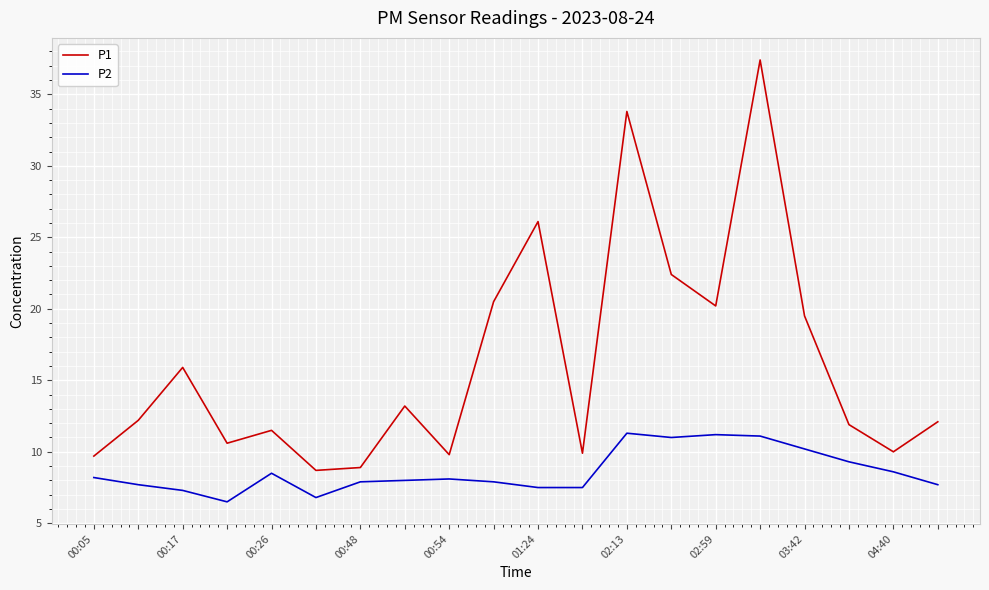

Which series has the largest total across all categories?

P1